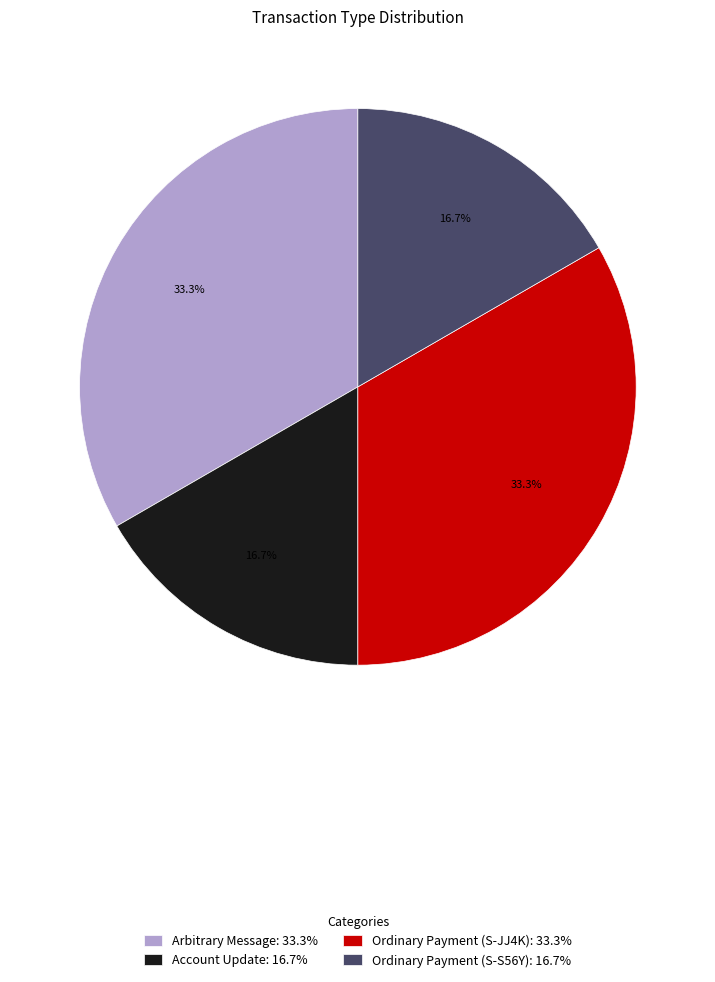

What is the ratio of the value at Account Update: 16.7% to the value at Arbitrary Message: 33.3%?

0.5